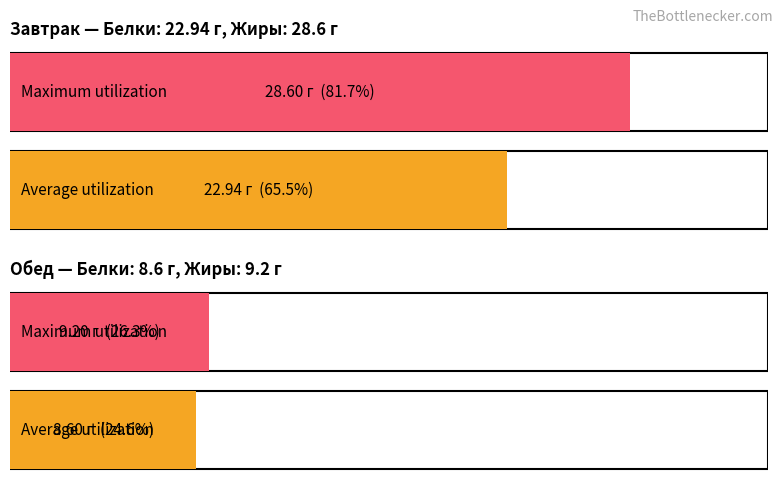

List the labels in order of Average utilization value, smallest first.

Обед (Белки), Завтрак (Белки)